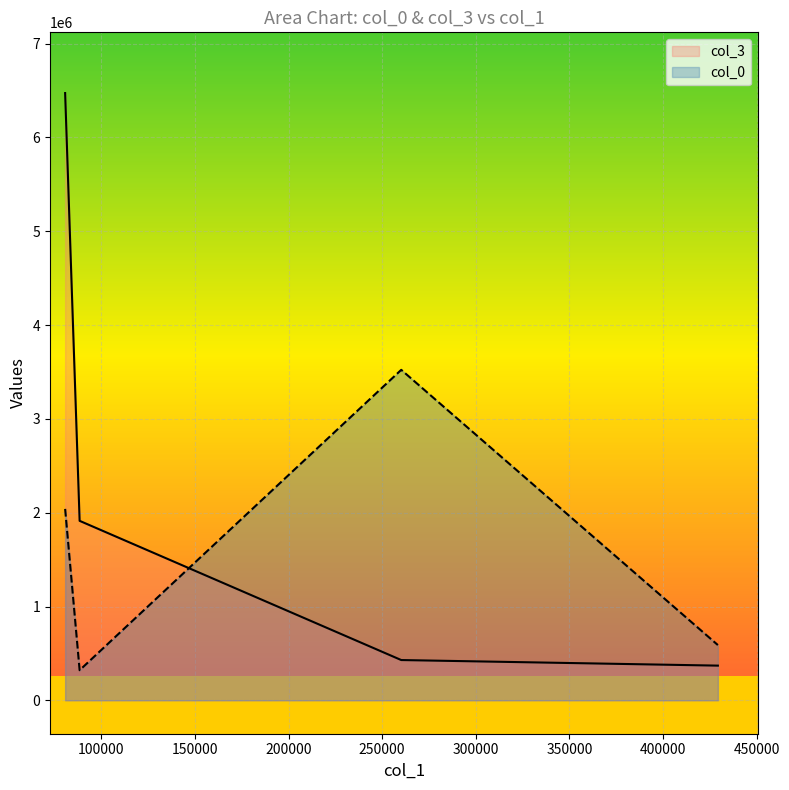

In col_3, how many points are lower than both neighbors (excluding endpoints)?

0